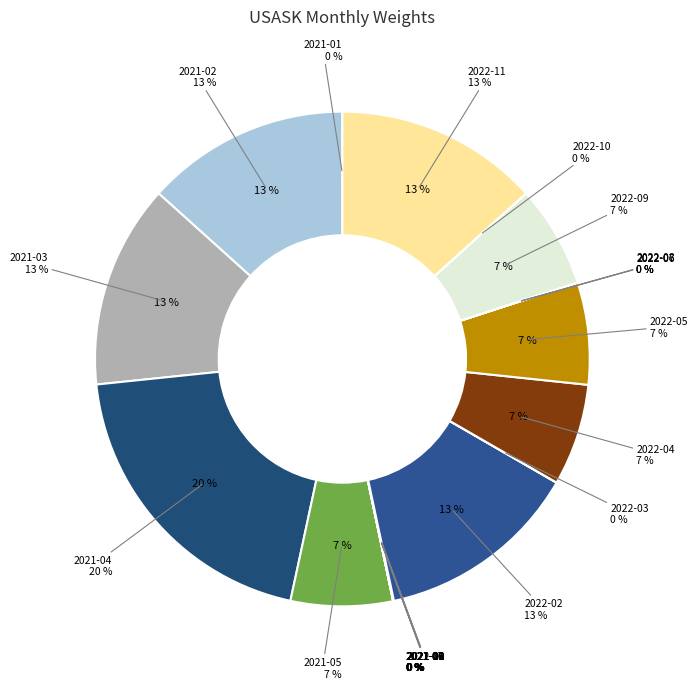

Count the number of slices in the pie.

23